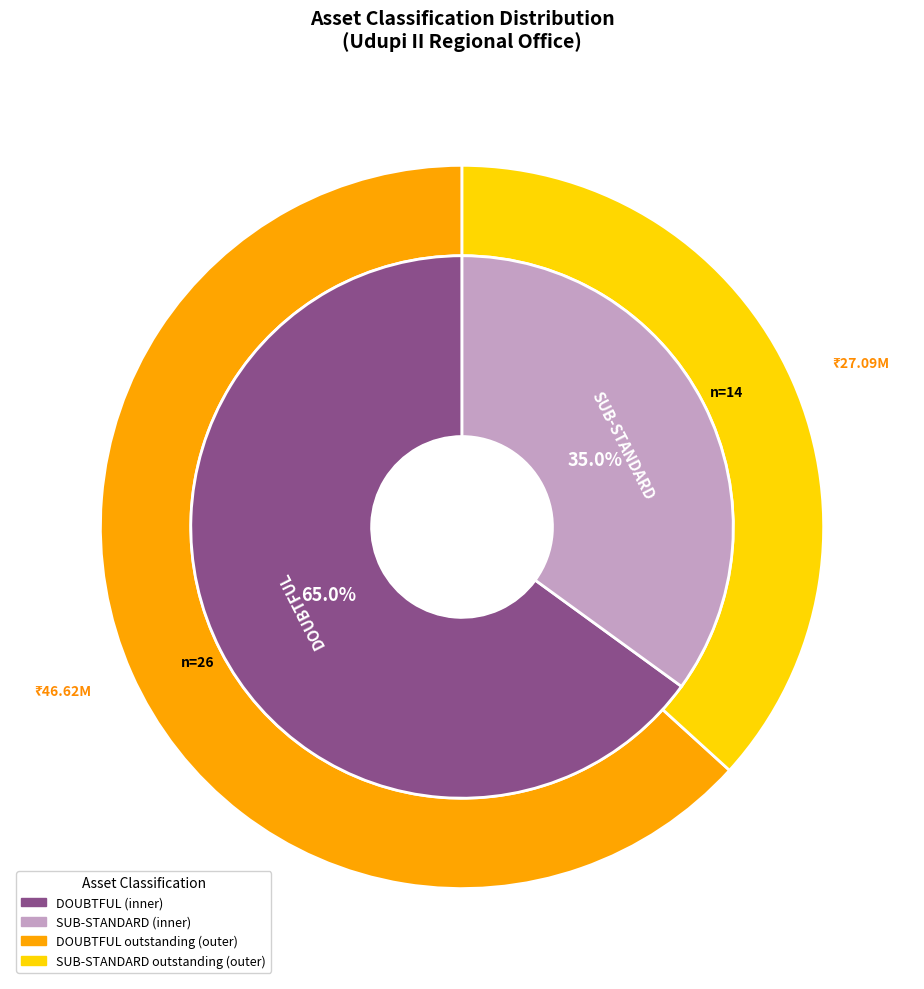

Approximately how many times larger is the value at SUB-STANDARD compared to DOUBTFUL?

0.5